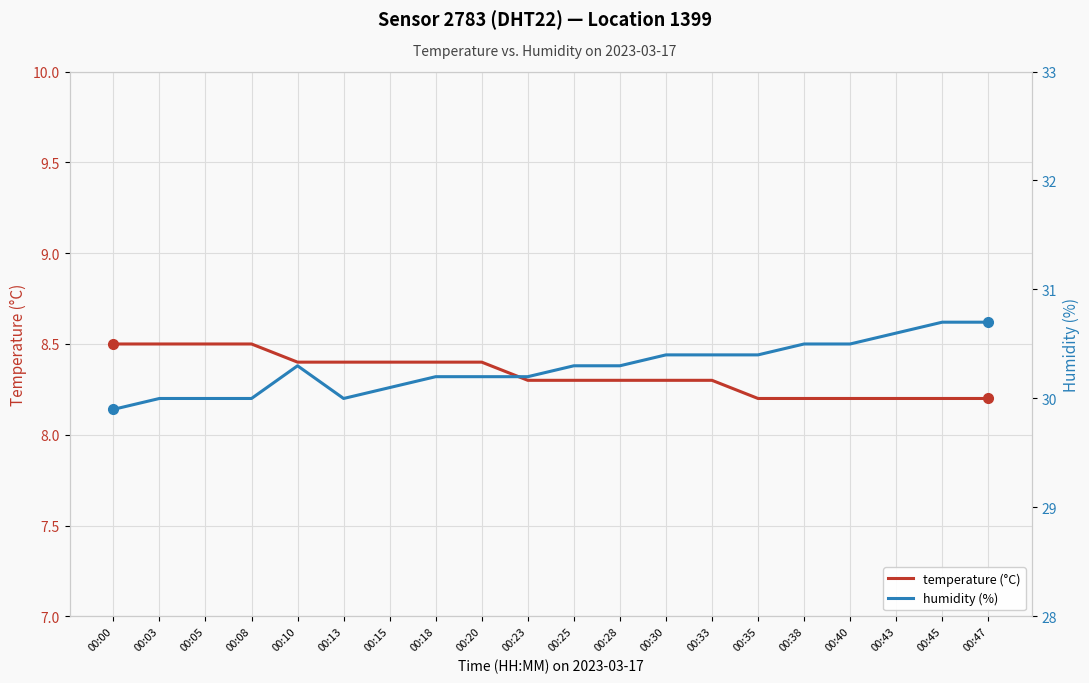

Where is temperature (°C) nearest to the value 8?

00:35